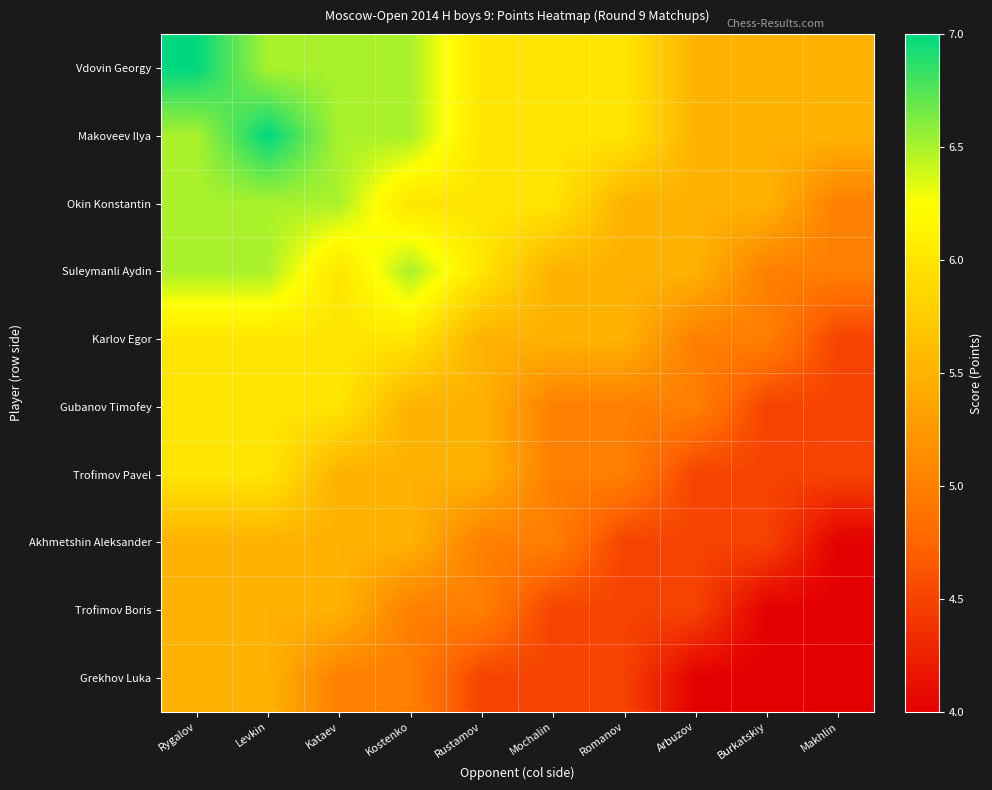

Rank the series by their maximum value, from highest to lowest.

Vdovin Georgy, Makoveev Ilya, Okin Konstantin, Suleymanli Aydin, Karlov Egor, Gubanov Timofey, Trofimov Pavel, Akhmetshin Aleksander, Trofimov Boris, Grekhov Luka